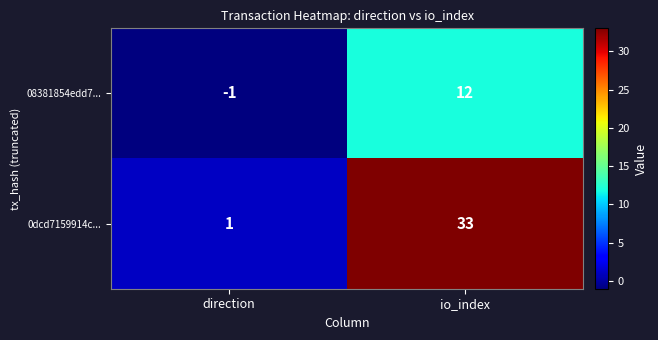

At which category does the chart reach its minimum across all series?

direction